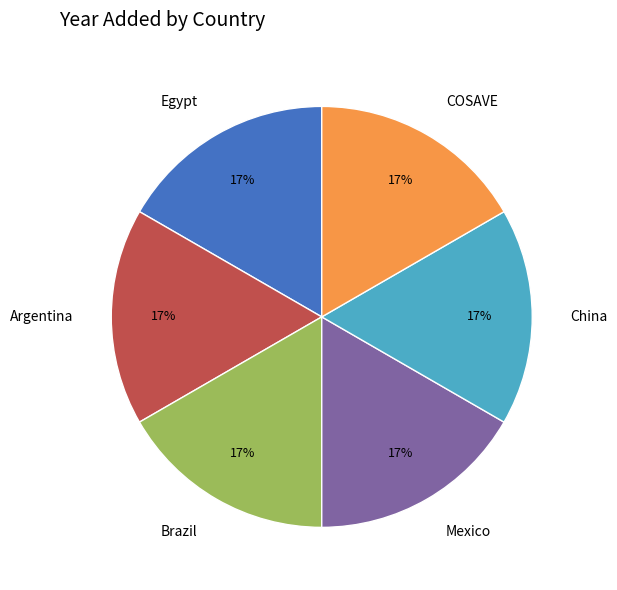

Is there a majority slice in this chart?

No